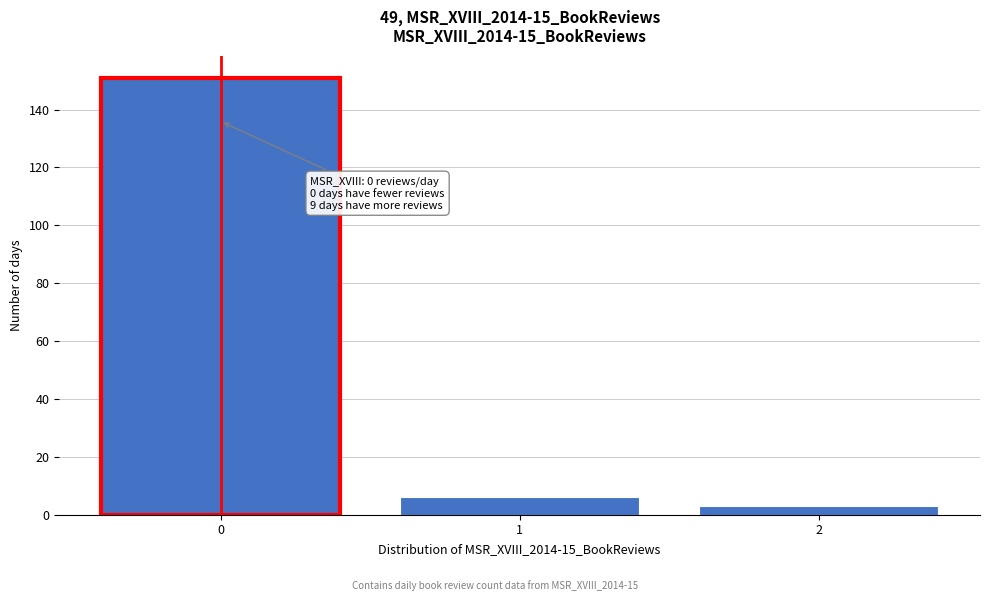

Reading left to right, list all the values displayed in this chart.

151	6	3